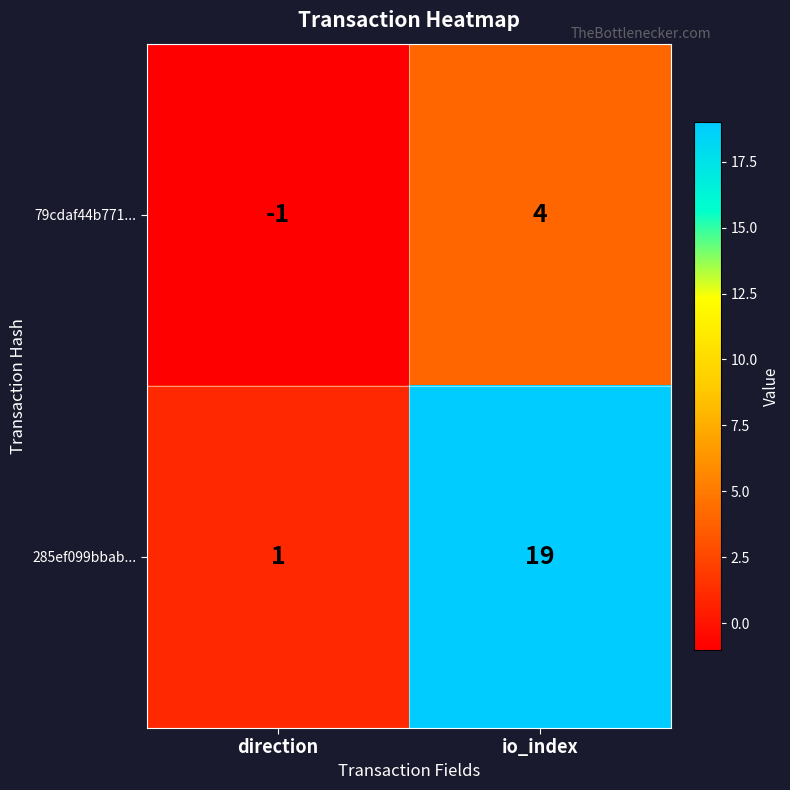

At which label does 79cdaf44b771... reach its peak?

io_index